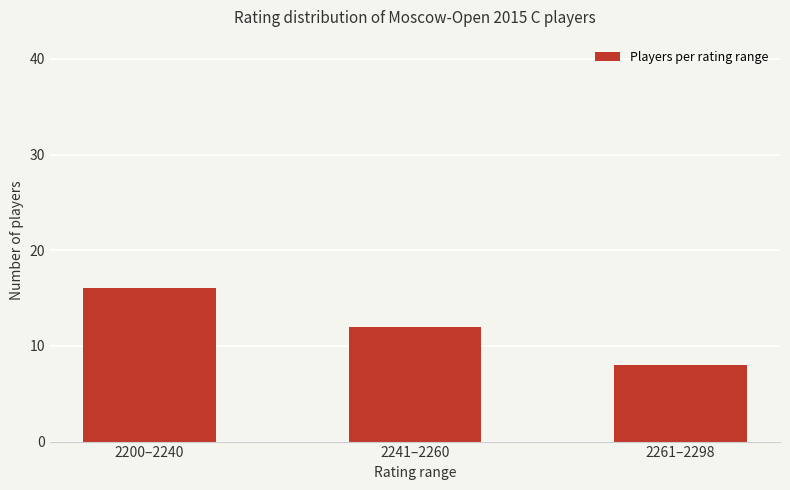

How many values are between 8 and 16?

3